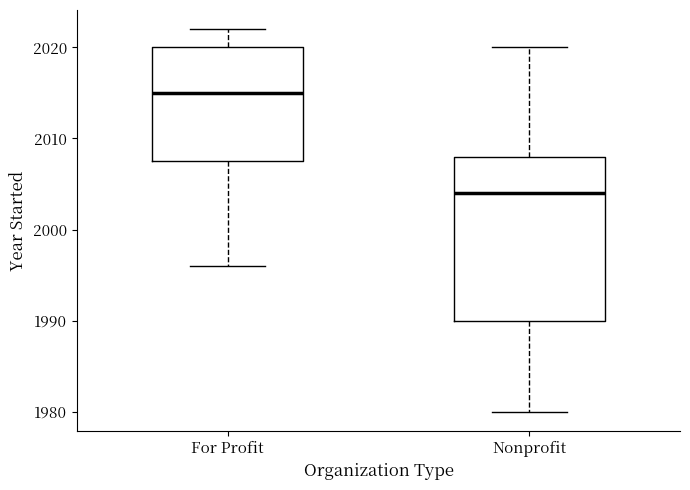

Reading left to right, transcribe this box plot: for each box, give where its median line is, the range the box spans, and where its two whiskers end, as read against the y-axis. The values are not printed on the chart, so give them approximately, as read against the axis.

For Profit: median 2015, box 2008 to 2020, whiskers 1996 to 2022
Nonprofit: median 2004, box 1990 to 2008, whiskers 1980 to 2020